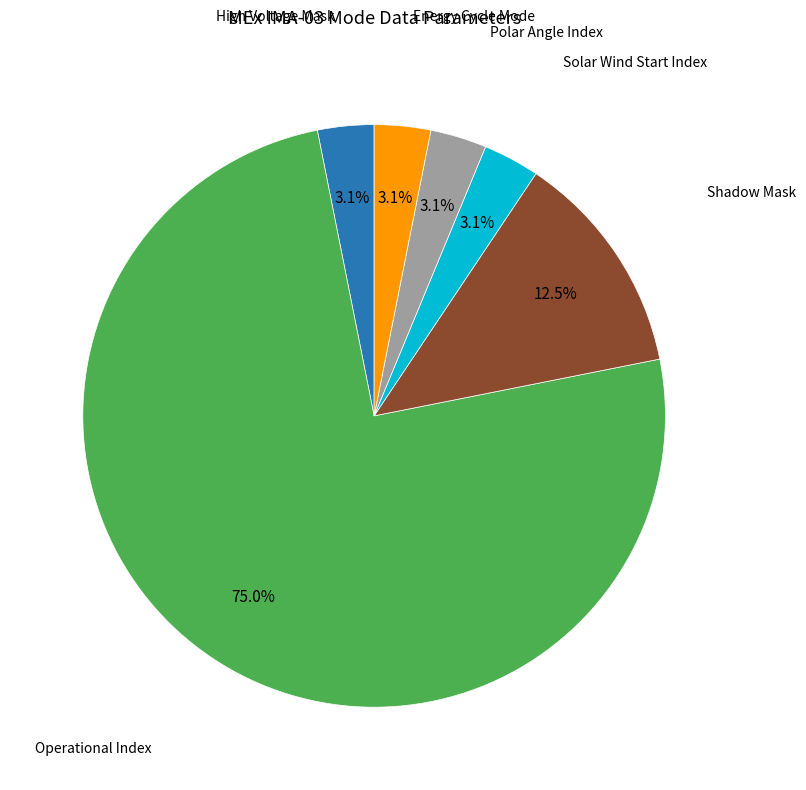

Is there any slice that represents more than half of the pie?

Yes